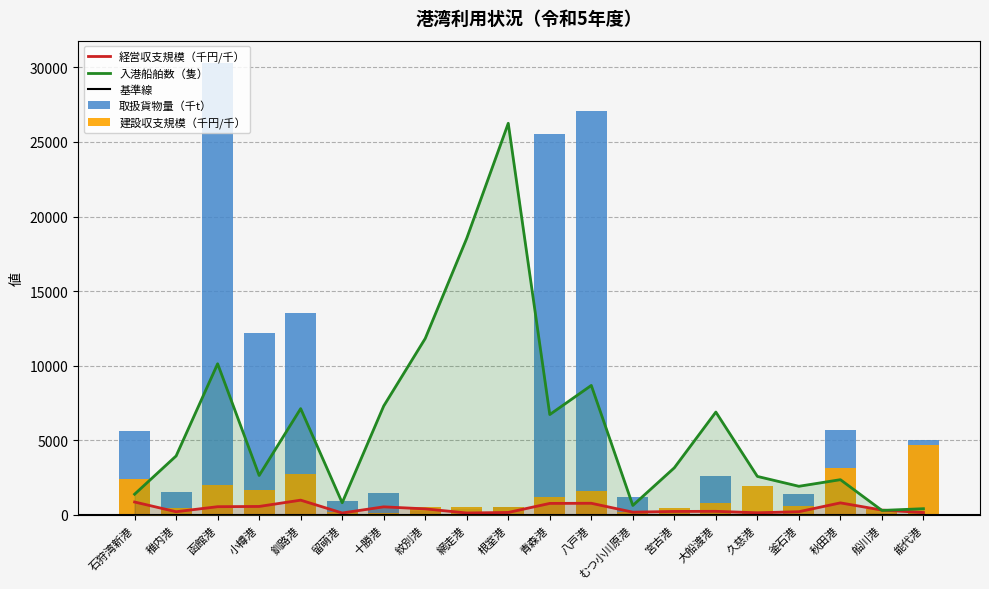

Reading left to right, list all the values displayed in this chart.

経営収支規模（千円）: 石狩湾新港=865.7	稚内港=213.8	函館港=550.6	小樽港=567.2	釧路港=989.6	留萌港=128.7	十勝港=540.5	紋別港=405.7	網走港=129.7	根室港=165.1	青森港=771.4	八戸港=780.3	むつ小川原港=183.8	宮古港=232.9	大船渡港=240.4	久慈港=142.5	釜石港=214.7	秋田港=806.8	船川港=324.7	能代港=158.4
建設収支規模（千円）: 石狩湾新港=2401.6	稚内港=492.1	函館港=1972.0	小樽港=1673.4	釧路港=2767.4	留萌港=185.2	十勝港=130.9	紋別港=507.5	網走港=500.7	根室港=539.5	青森港=1167.3	八戸港=1590.0	むつ小川原港=193.3	宮古港=481.0	大船渡港=768.8	久慈港=1951.0	釜石港=606.7	秋田港=3134.6	船川港=418.7	能代港=4679.7
入港船舶数（隻）: 石狩湾新港=1388.0	稚内港=3953.0	函館港=10133.0	小樽港=2644.0	釧路港=7126.0	留萌港=814.0	十勝港=7300.0	紋別港=11827.0	網走港=18544.0	根室港=26254.0	青森港=6728.0	八戸港=8681.0	むつ小川原港=634.0	宮古港=3159.0	大船渡港=6895.0	久慈港=2581.0	釜石港=1919.0	秋田港=2362.0	船川港=301.0	能代港=417.0
取扱貨物量（千t）: 石狩湾新港=5616.0	稚内港=1561.1	函館港=30279.4	小樽港=12186.3	釧路港=13522.9	留萌港=918.9	十勝港=1479.8	紋別港=266.0	網走港=373.0	根室港=563.1	青森港=25564.0	八戸港=27067.0	むつ小川原港=1170.1	宮古港=242.5	大船渡港=2603.2	久慈港=291.1	釜石港=1404.1	秋田港=5718.6	船川港=154.9	能代港=5015.5